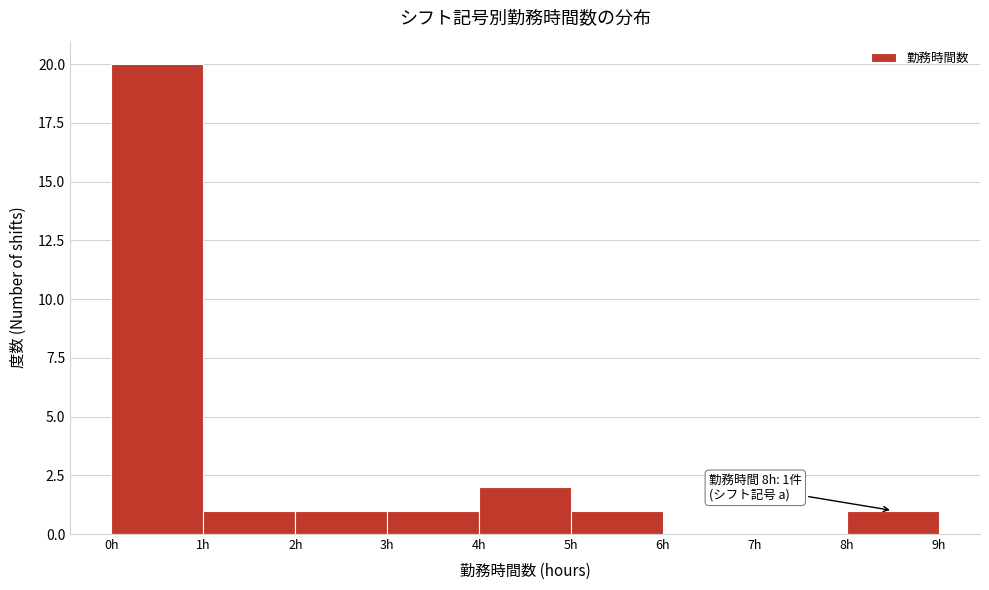

Which range on the x-axis has the tallest bar?

0 to 1